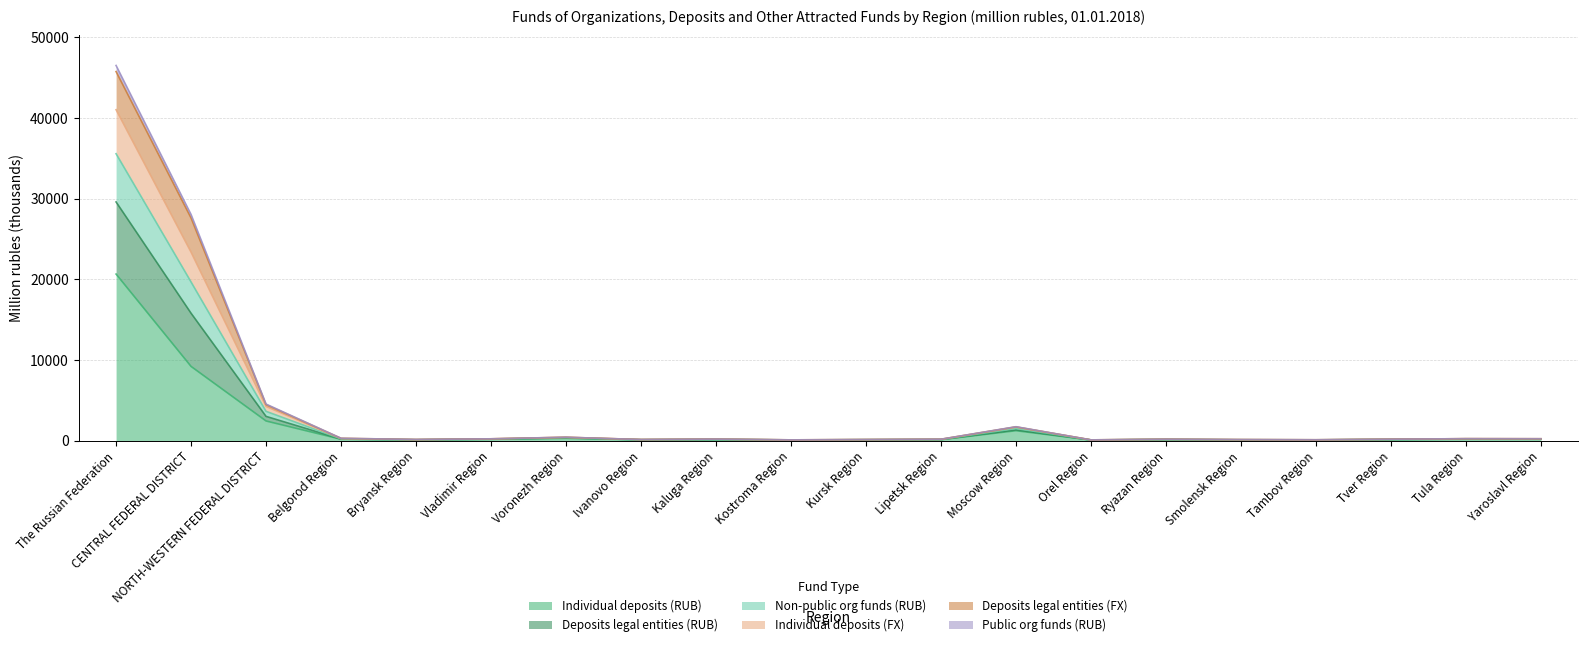

True or false: Public org funds (RUB) and Individual deposits (FX) cross at least once.

False